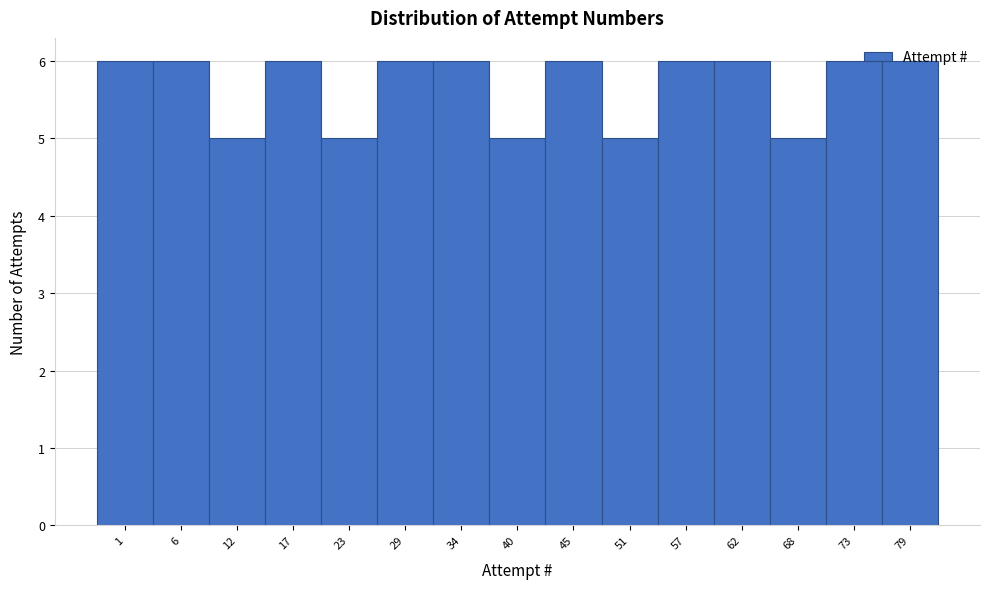

What is the greatest value displayed?

6